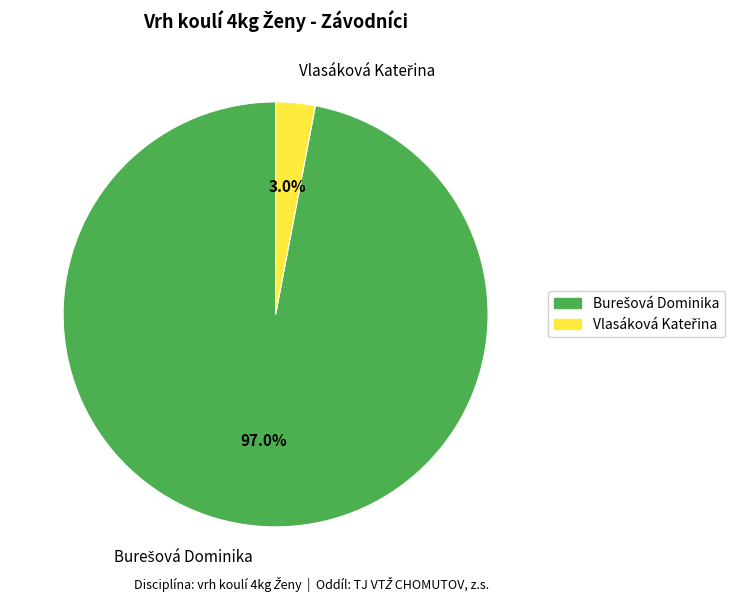

Does any single category account for the majority?

Yes